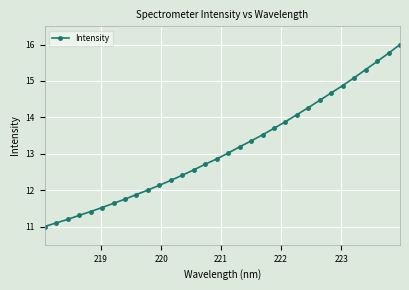

What is the average value?

13.1